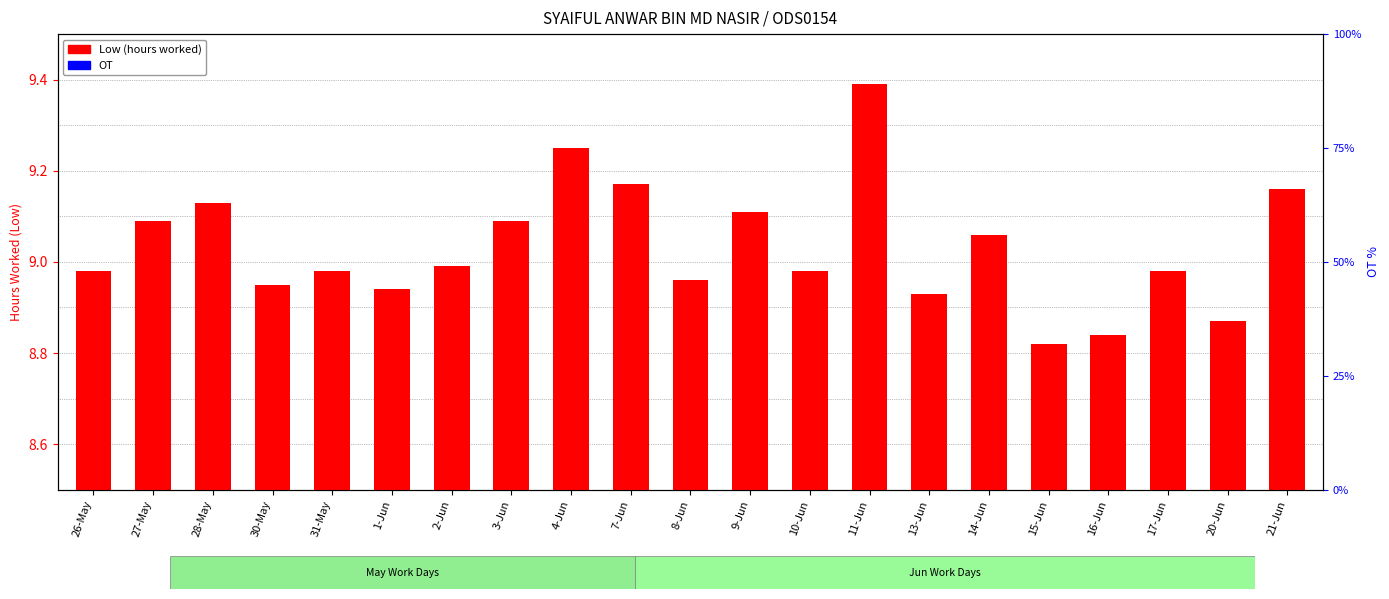

What is the label of the 12th bar from the right?

7-Jun